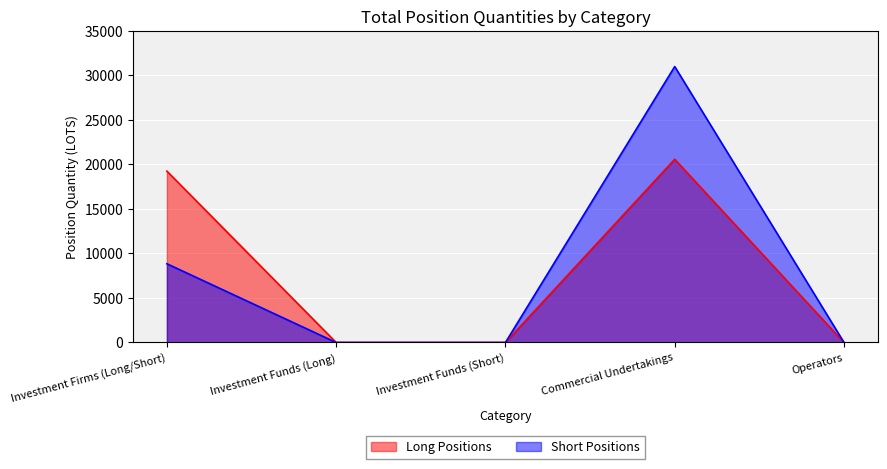

Where is Long Positions nearest to the value 10289?

Investment Firms (Long/Short)